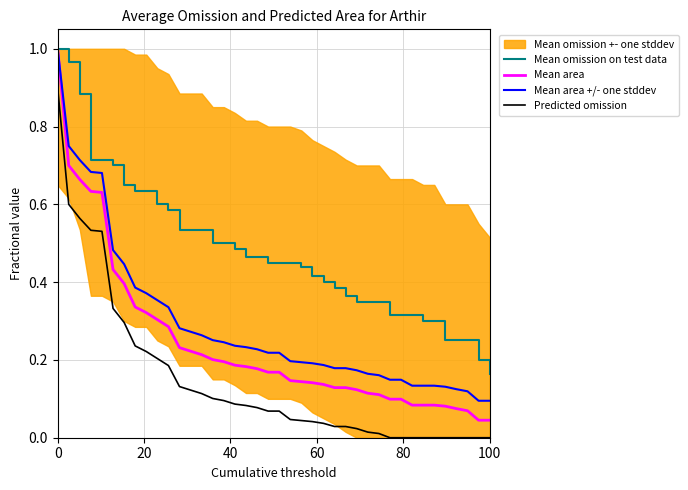

Count the Mean area +/- one stddev values in the range 0 to 1.

40